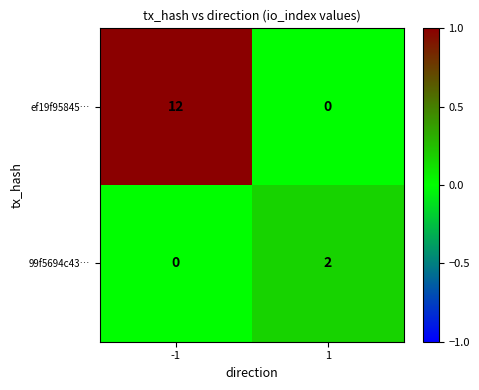

The ef19f95845… series shows 0 at 1. True or false?

True